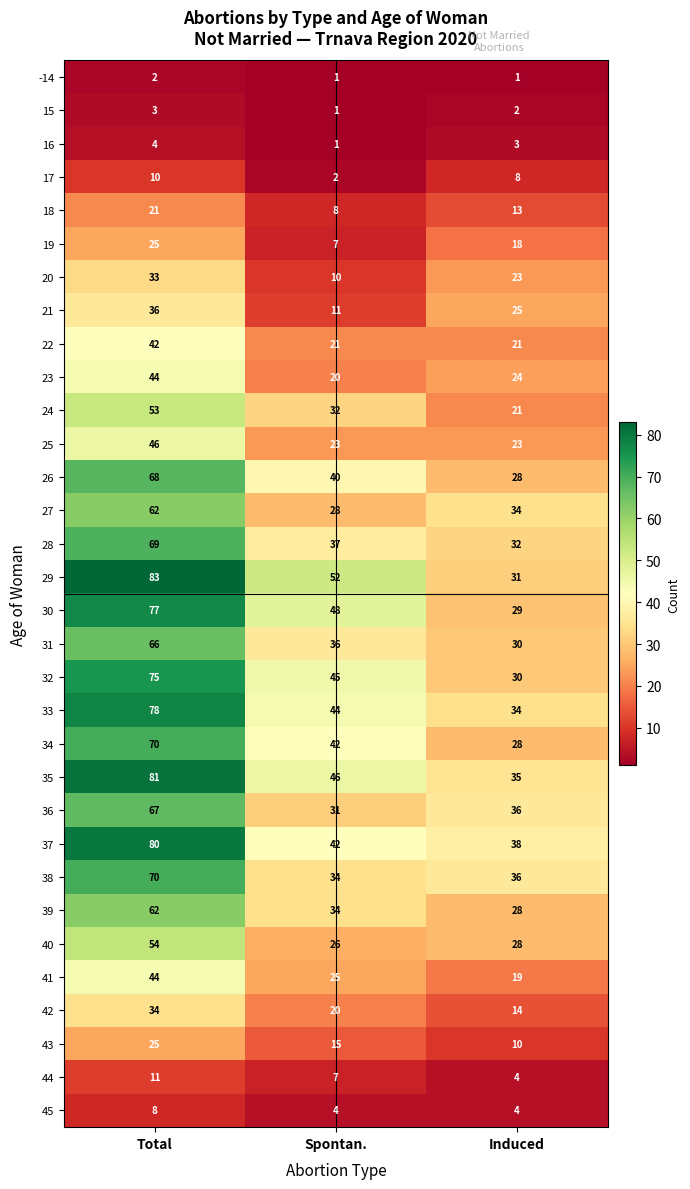

True or false: 21 has a value of 8 at Induced.

False